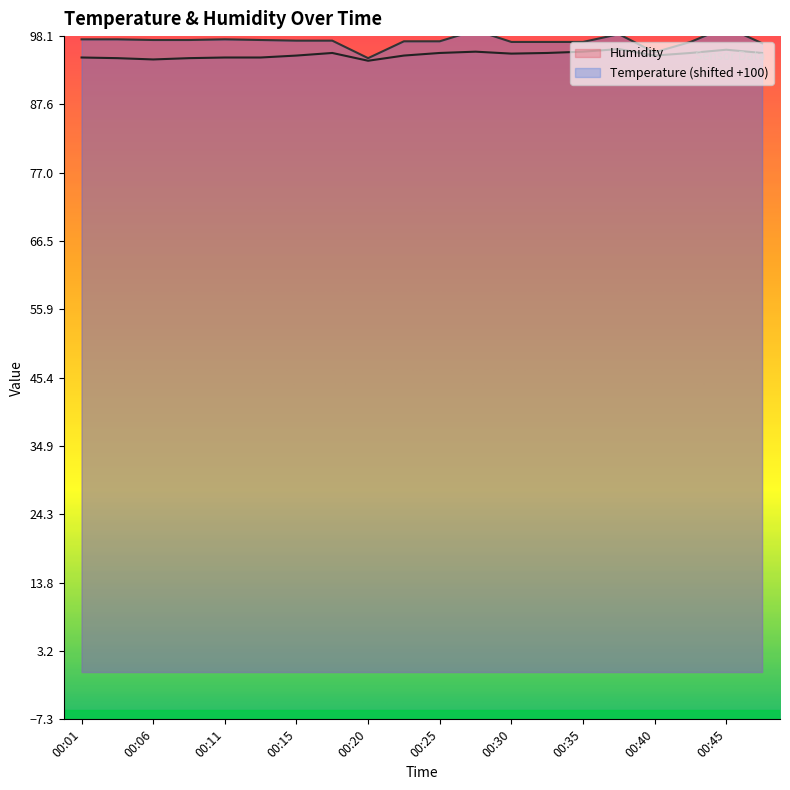

The Temp series shows 37.8 at 00:01. True or false?

False